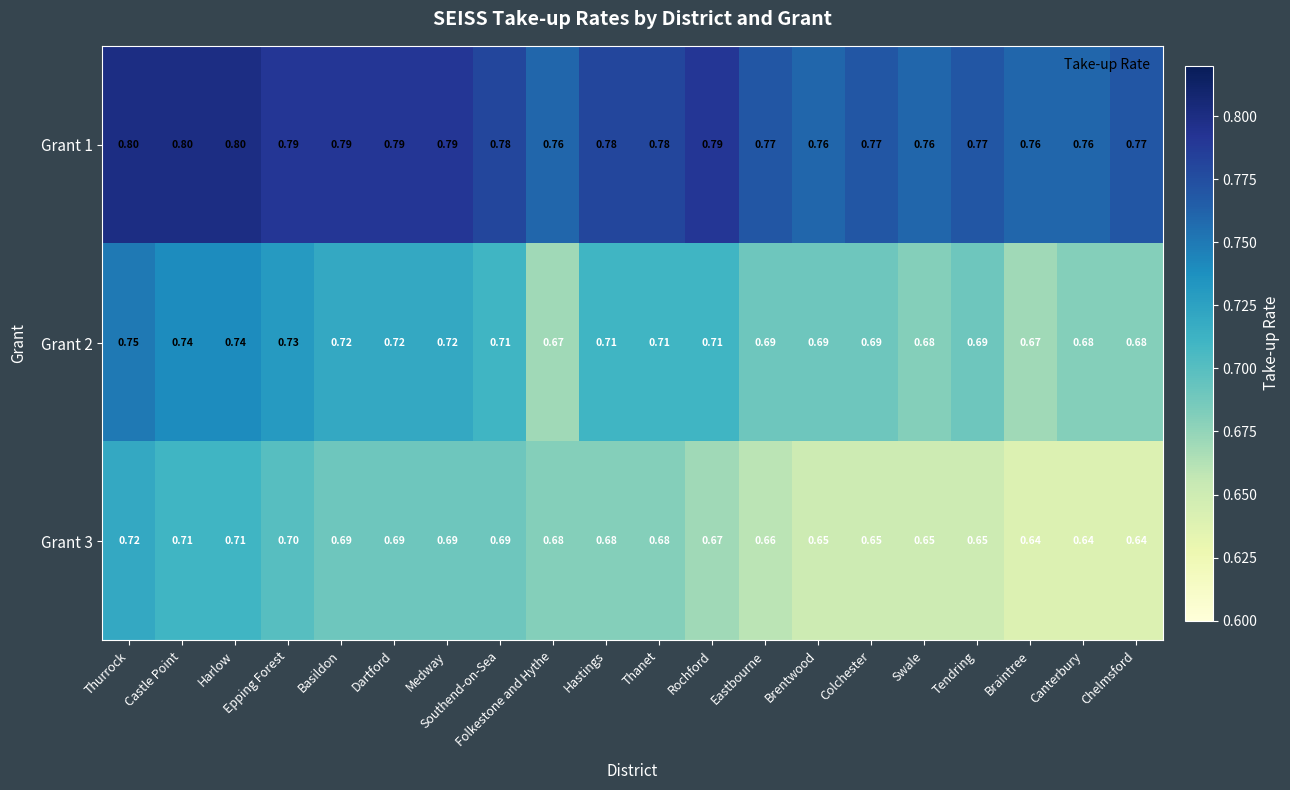

At which label does Grant 3 reach its peak?

Thurrock